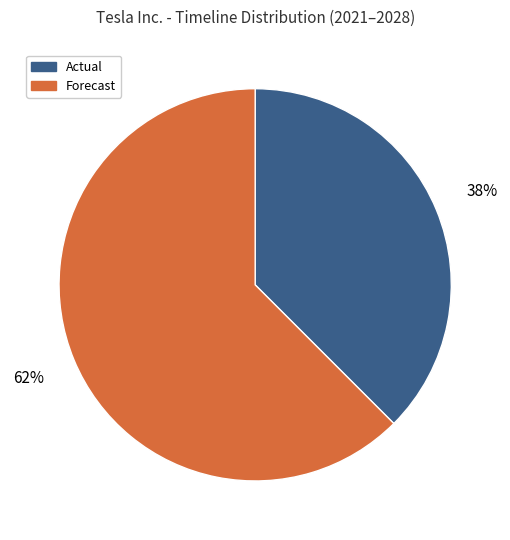

What is the largest slice in the pie chart?

Forecast